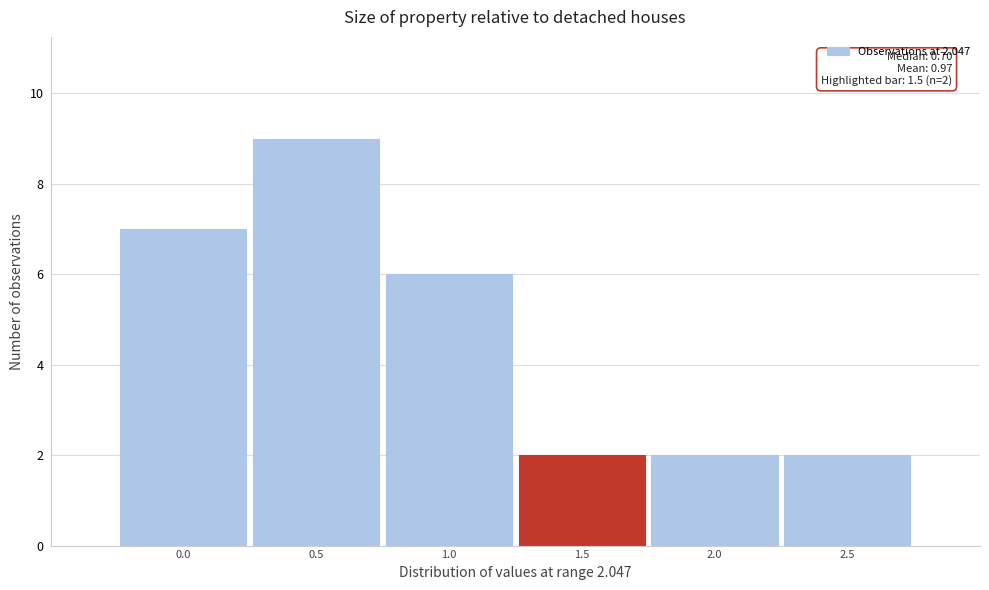

Reading right to left, what are all the values shown in this chart?

2.5=2	2.0=2	1.5=2	1.0=6	0.5=9	0.0=7